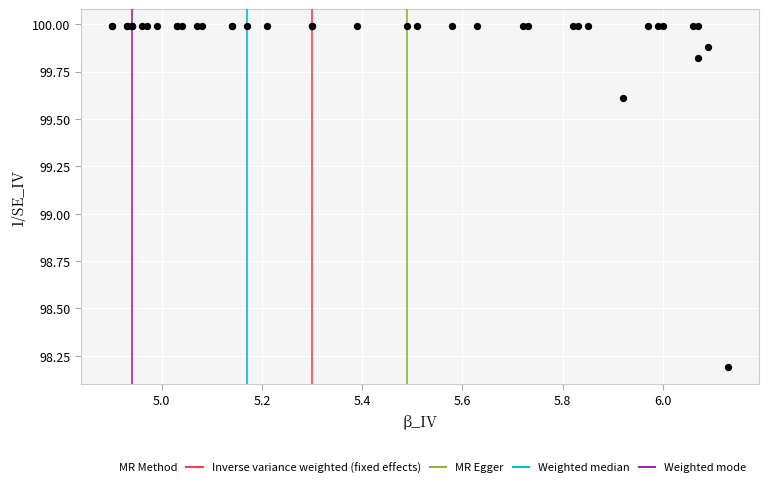

What Y value in the scatter plot is closest to 99?

99.6